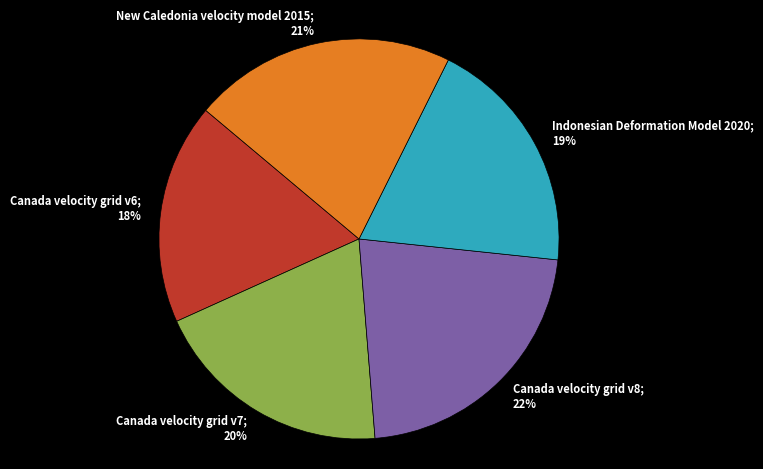

To the nearest percent, what is the average slice percentage?

20%